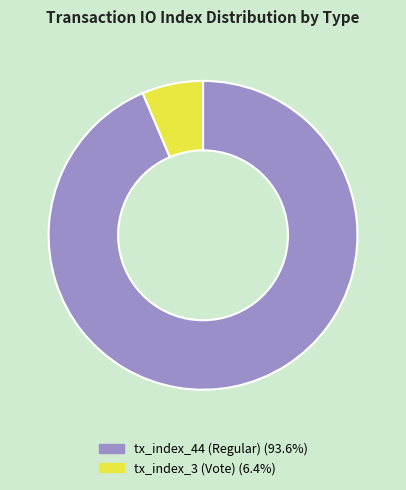

Rank the categories by value from highest to lowest.

tx_index_44 (Regular), tx_index_3 (Vote)